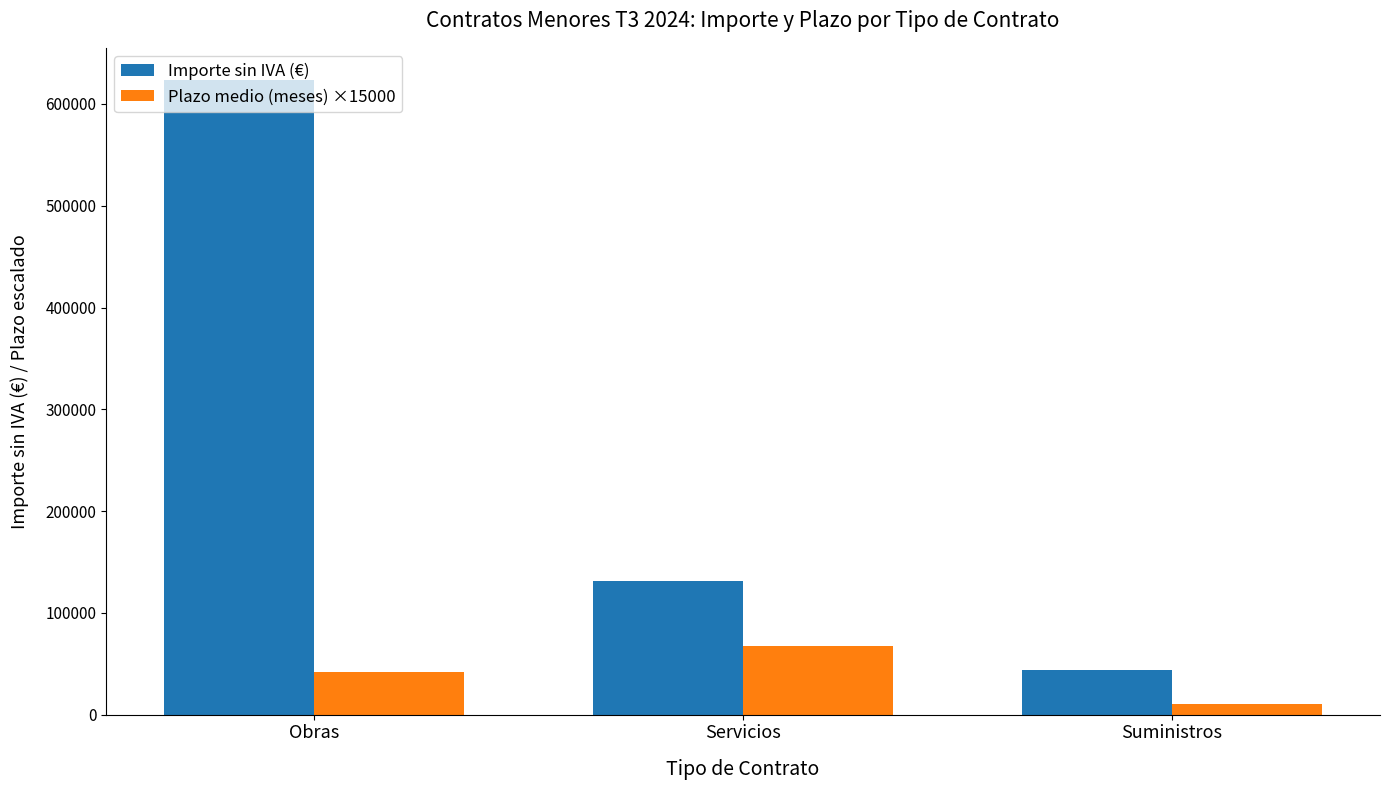

At which category does the chart reach its peak across all series?

Obras